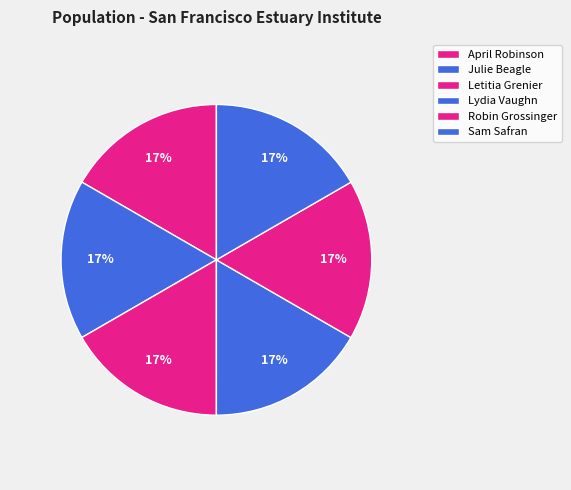

The Julie Beagle slice represents 17% of the pie. True or false?

True